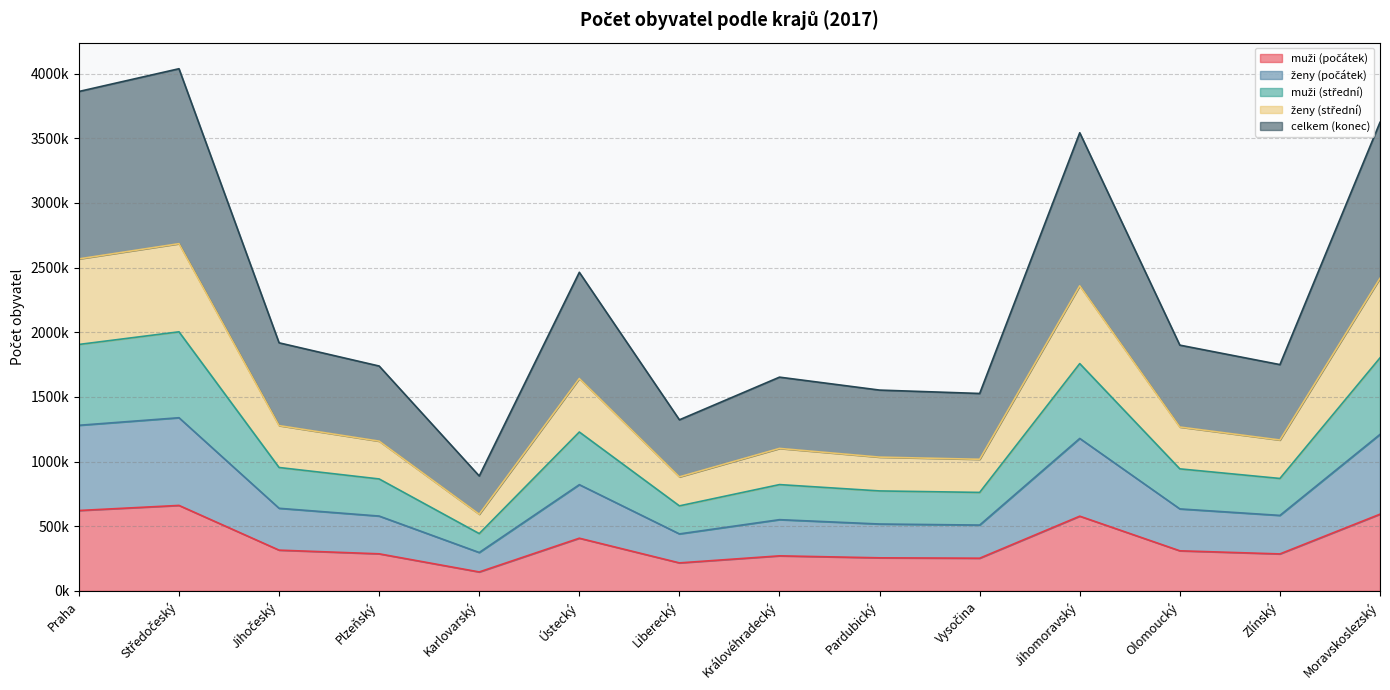

What position from the left is Pardubický?

9